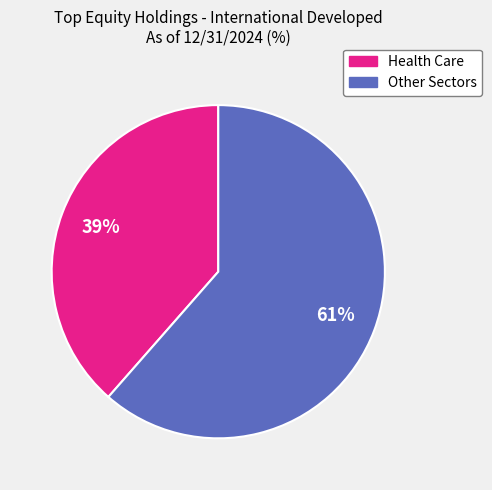

What percentage is the Health Care slice, to the nearest percent?

39%